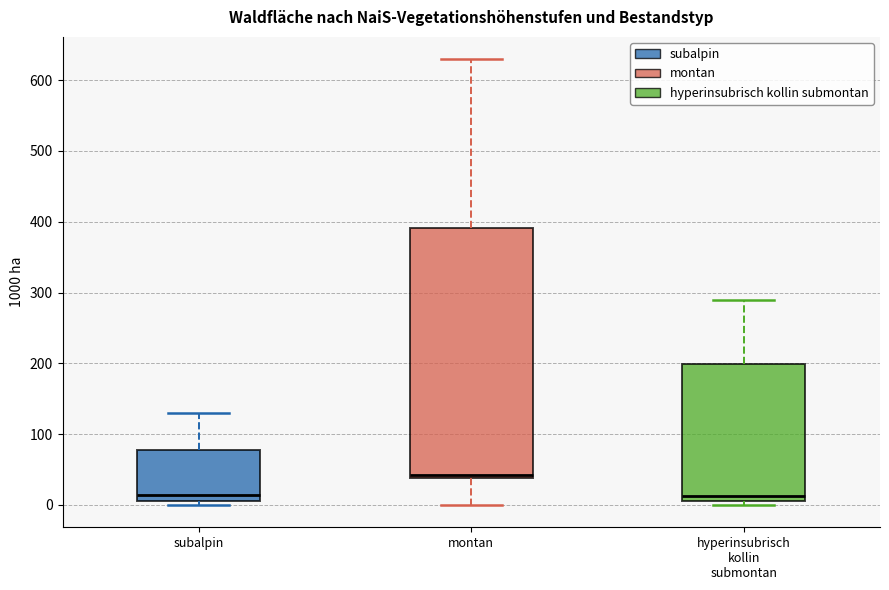

Reading left to right, transcribe this box plot: for each box, give where its median line is, the range the box spans, and where its two whiskers end, as read against the y-axis. The values are not printed on the chart, so give them approximately, as read against the axis.

subalpin: median 10 (just above the box's lower edge), box 10 to 80, whiskers 0 to 130
montan: median 40 (just above the box's lower edge), box 40 to 390, whiskers 0 to 630
hyperinsubrisch kollin submontan: median 10 (just above the box's lower edge), box 10 to 200, whiskers 0 to 290